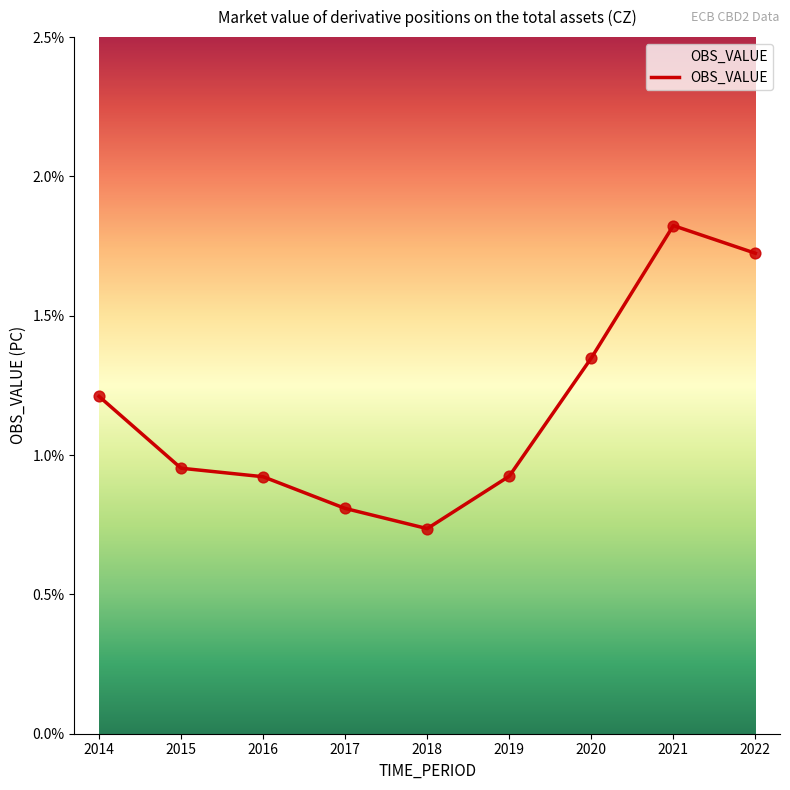

What is the change in value from 2017 to 2019?

+0.1